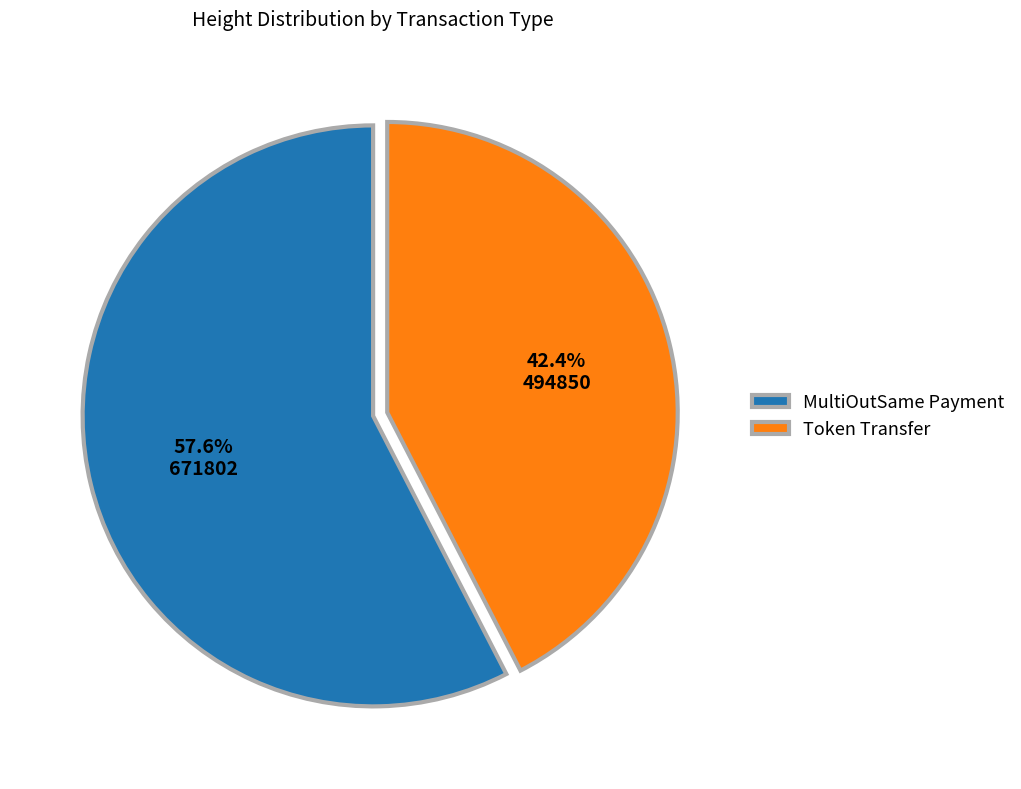

Which category has the smallest portion of the pie?

Token Transfer